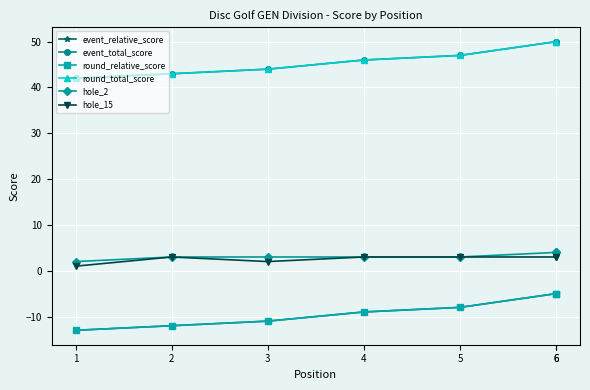

What is the value of the hole_15 point at the 1st from the left?

1